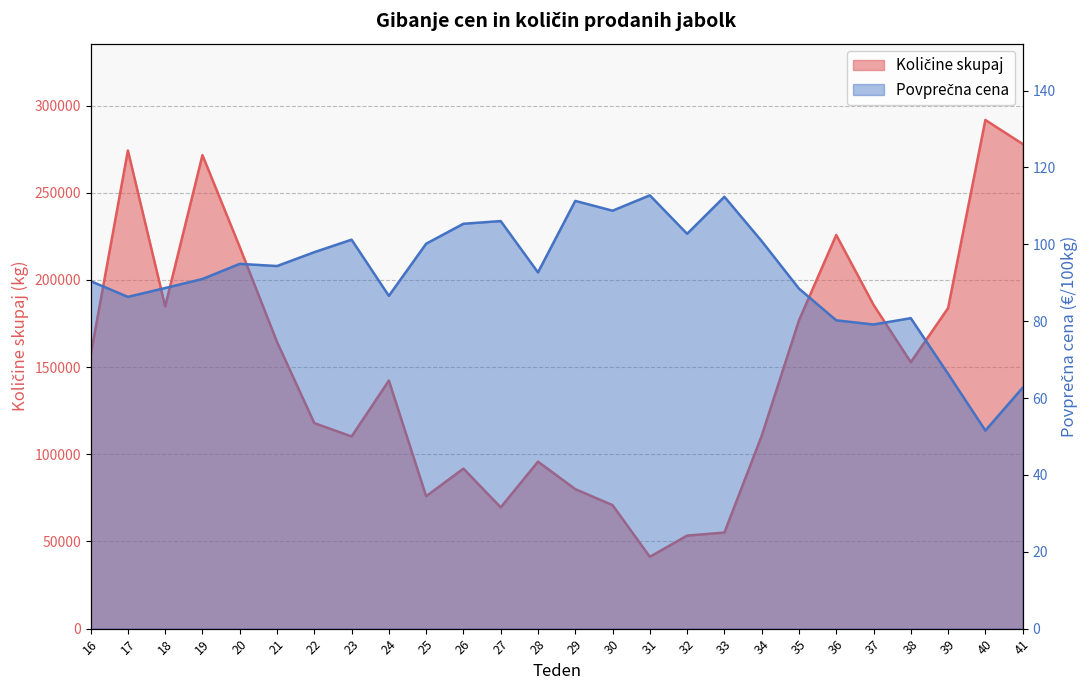

True or false: Količine skupaj and Povprečna cena cross at least once.

False